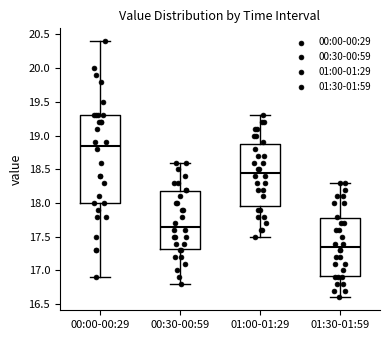

Reading left to right, transcribe this box plot: for each box, give where its median line is, the range the box spans, and where its two whiskers end, as read against the y-axis. The values are not printed on the chart, so give them approximately, as read against the axis.

00:00-00:29: median 18.85, box 18.00 to 19.30, whiskers 16.90 to 20.40
00:30-00:59: median 17.65, box 17.35 to 18.20, whiskers 16.80 to 18.60
01:00-01:29: median 18.45, box 17.95 to 18.90, whiskers 17.50 to 19.30
01:30-01:59: median 17.35, box 16.95 to 17.80, whiskers 16.60 to 18.30